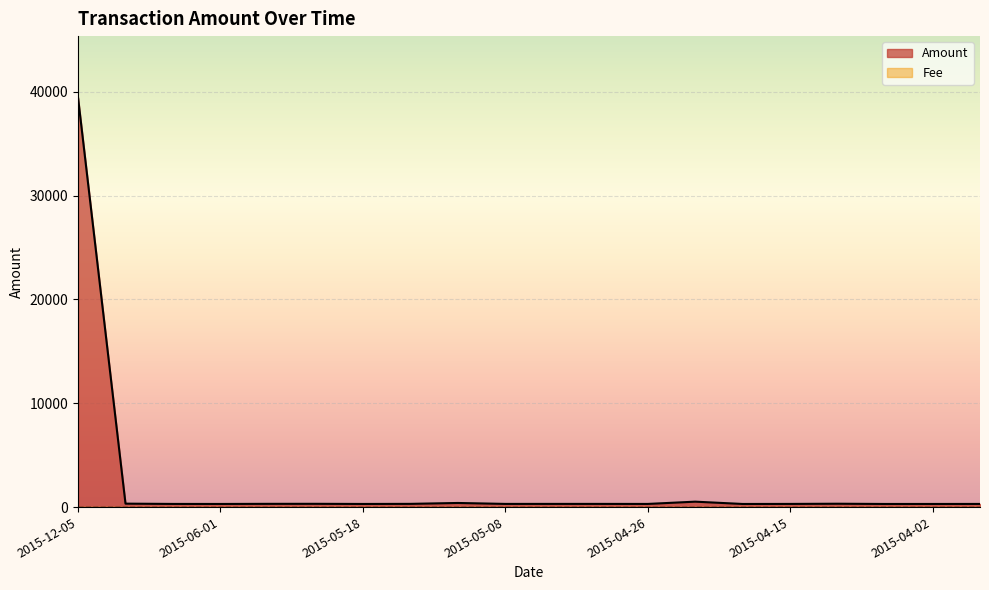

Reading right to left, list all the values displayed in this chart.

2015-03-28=303.3	2015-04-02=301.1	2015-04-07=300.4	2015-04-11=323.7	2015-04-15=304.7	2015-04-19=300.3	2015-04-22=523.1	2015-04-26=303.4	2015-04-29=306.6	2015-05-04=307.1	2015-05-08=306.1	2015-05-10=396.1	2015-05-14=310.4	2015-05-18=301.3	2015-05-23=315.4	2015-05-26=312.5	2015-06-01=301.2	2015-06-04=303.9	2015-06-11=331.1	2015-12-05=39446.0